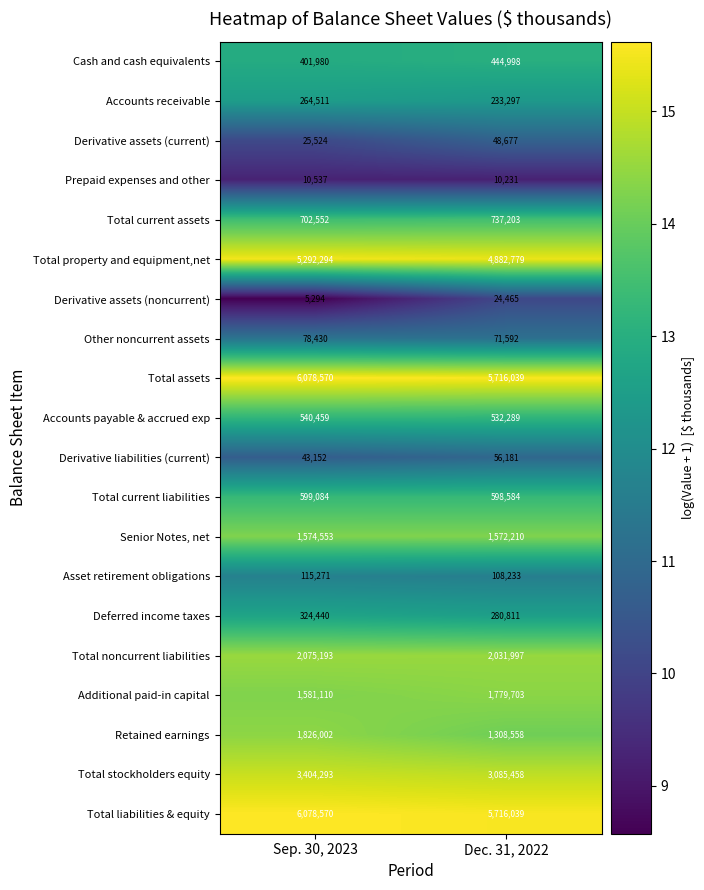

At which category is the sum across all series the highest?

Sep. 30, 2023